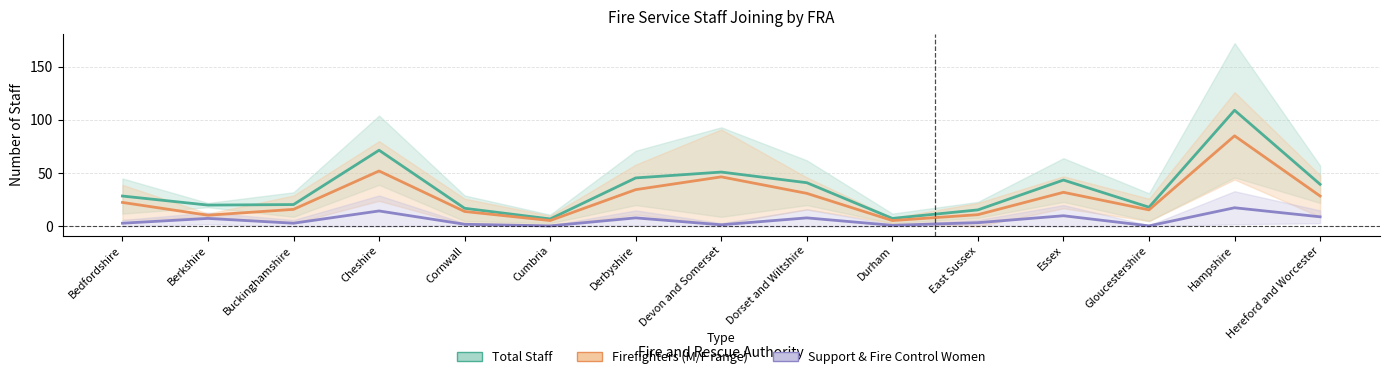

What is the difference between the maximum and minimum values in the Support & Fire Control Women series?

17.0